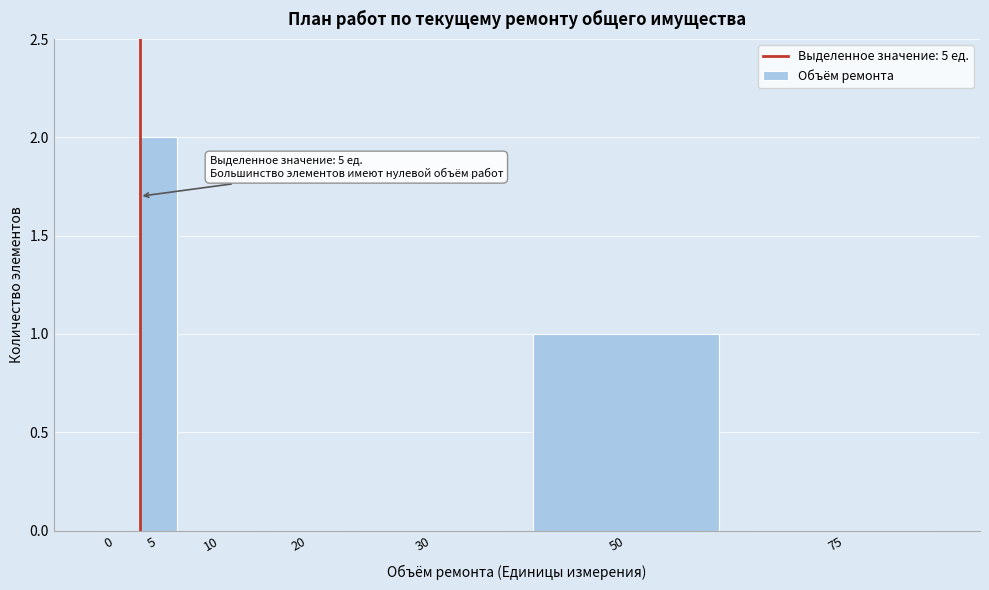

Which category has the highest value across all series?

5